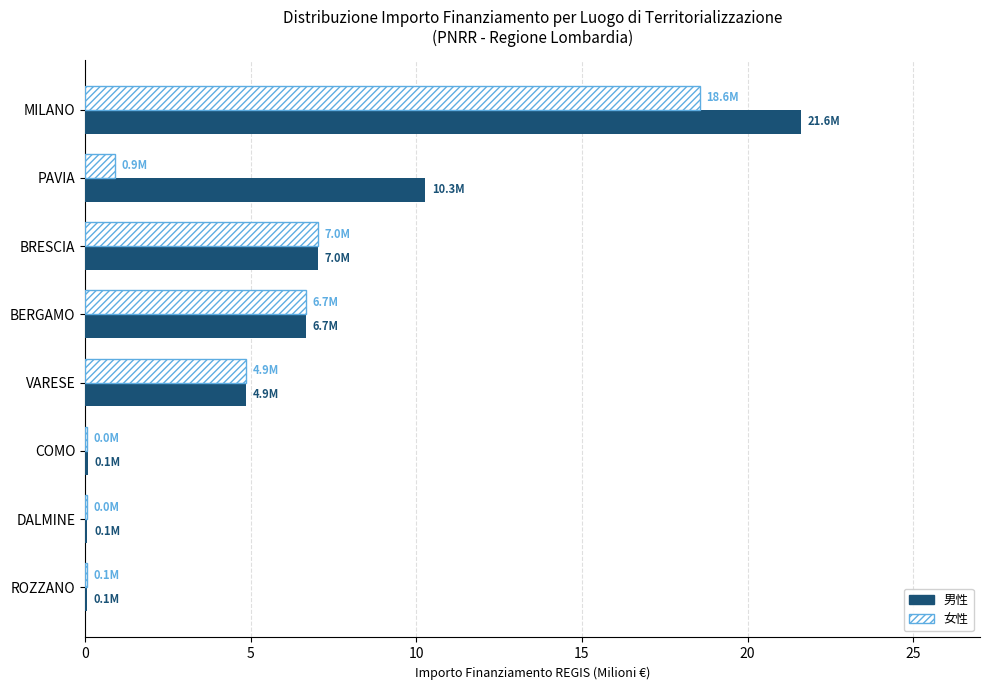

At which category is the sum across all series the highest?

MILANO